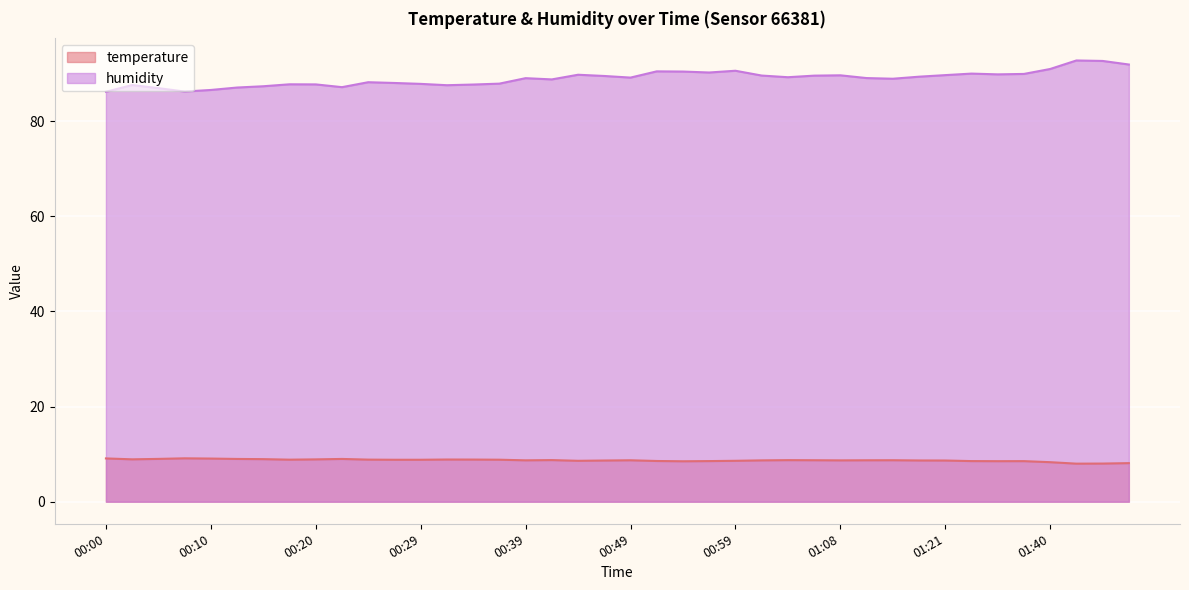

What is the sum of all humidity values?

3558.4